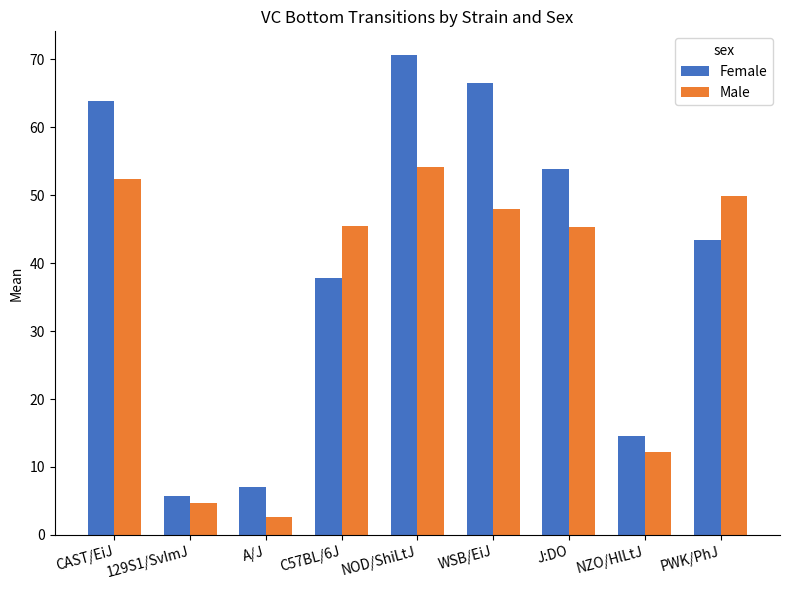

Between NOD/ShiLtJ and J:DO, which series saw the biggest shift?

Female